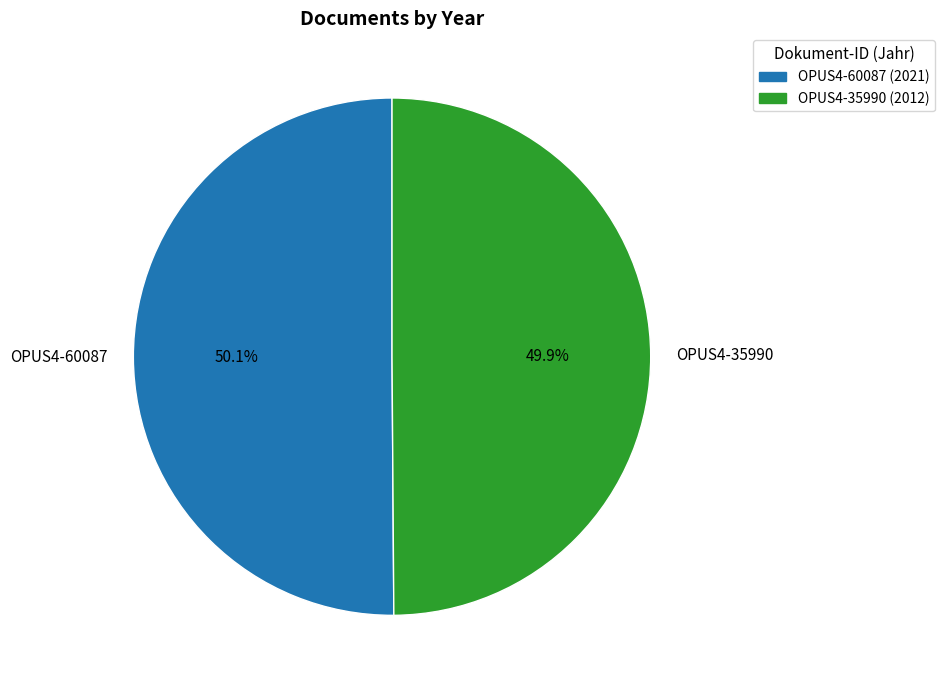

Combined, do OPUS4-35990 and OPUS4-60087 account for over 50%?

Yes